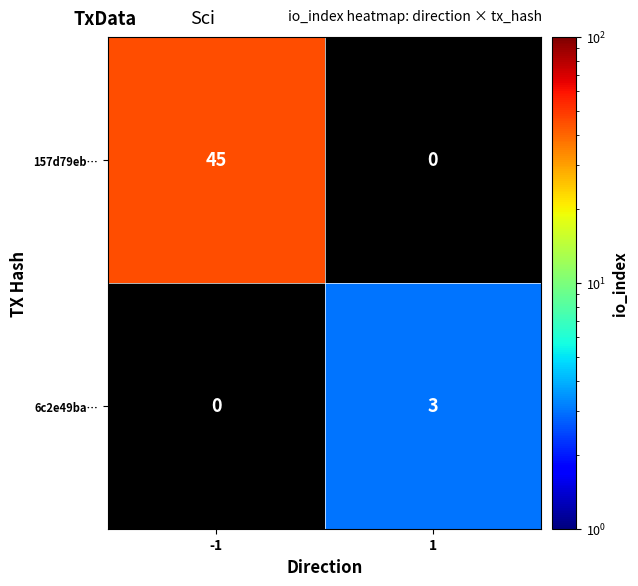

What is the smallest value displayed?

3.0